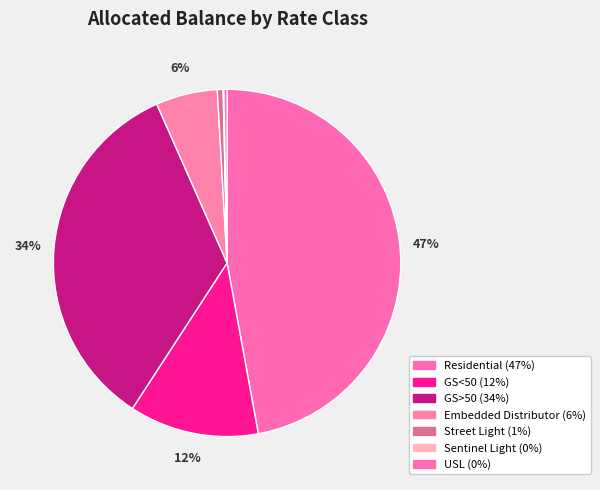

What percentage is the Embedded Distributor slice, to the nearest percent?

6%